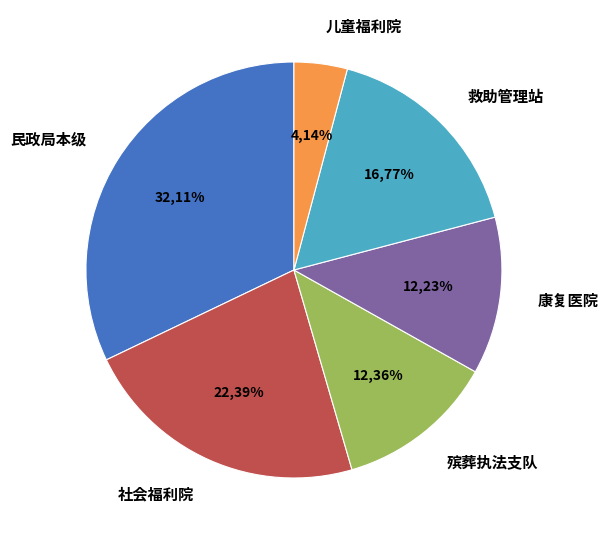

Rank the categories by value from lowest to highest.

岳阳市儿童福利院, 岳阳市康复医院, 岳阳市殡葬执法支队, 岳阳市救助管理站, 岳阳市社会福利院, 岳阳市民政局本级